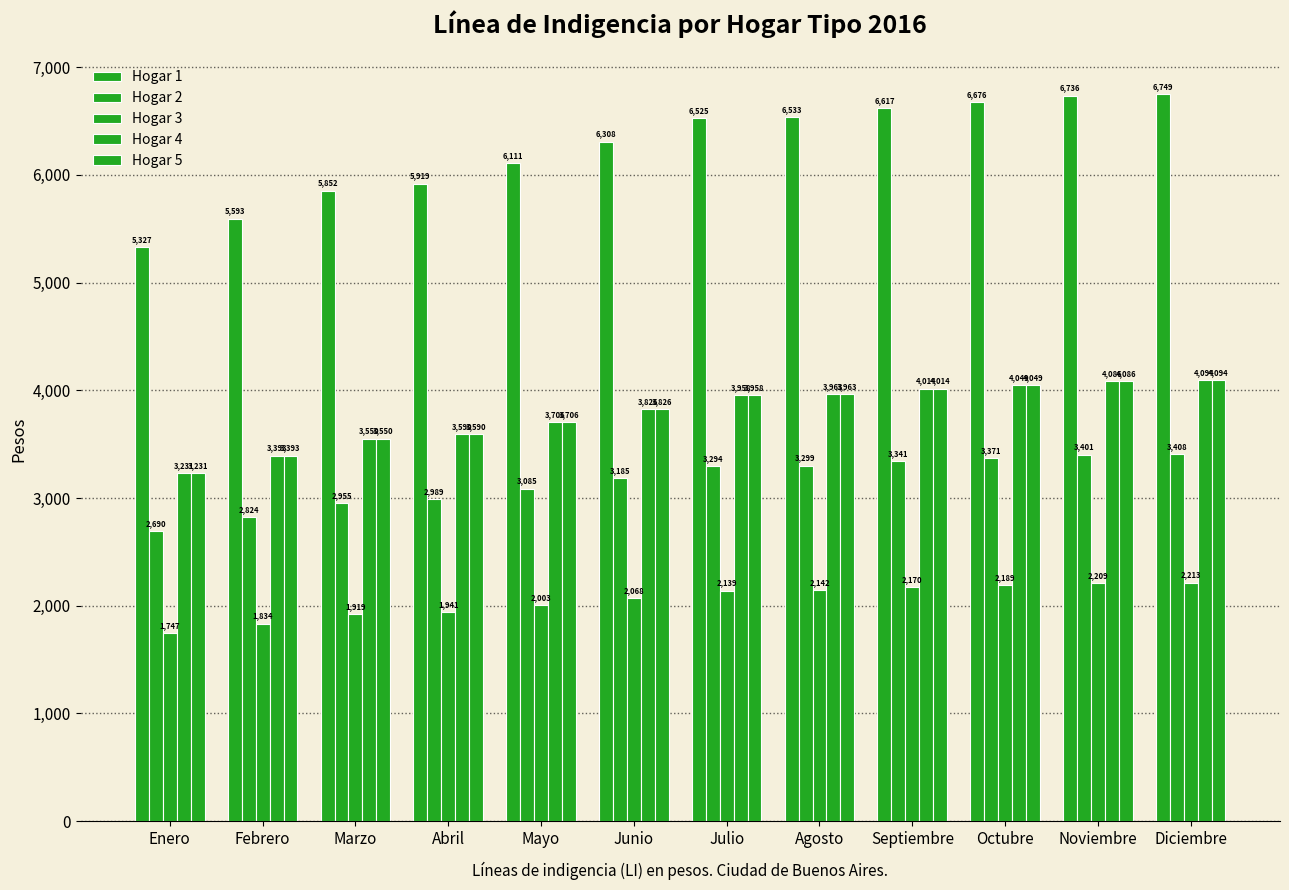

Does the chart contain stacked bars?

No